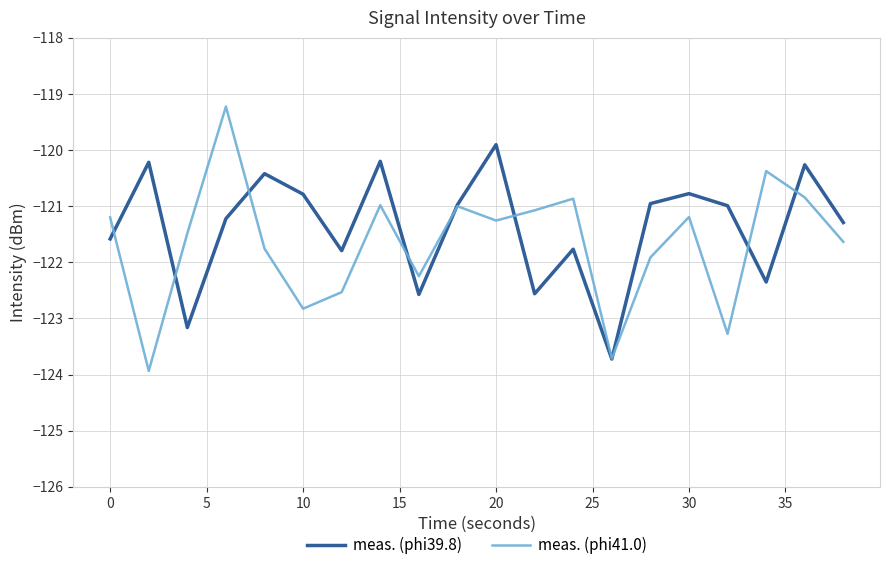

True or false: meas. (phi39.8) has more than 1 interior local peaks.

True